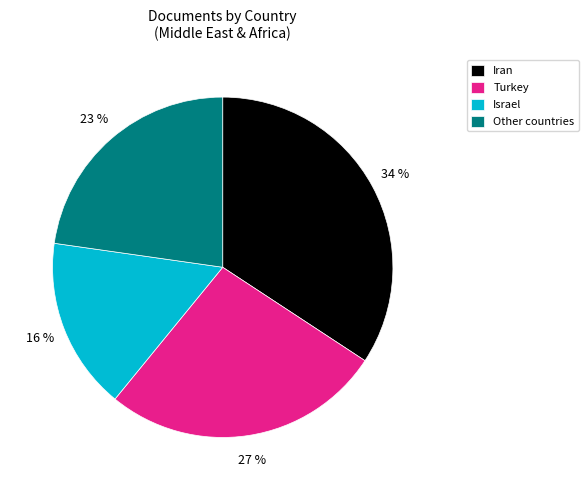

To the nearest percent, what percentage of the pie is Other countries?

23%